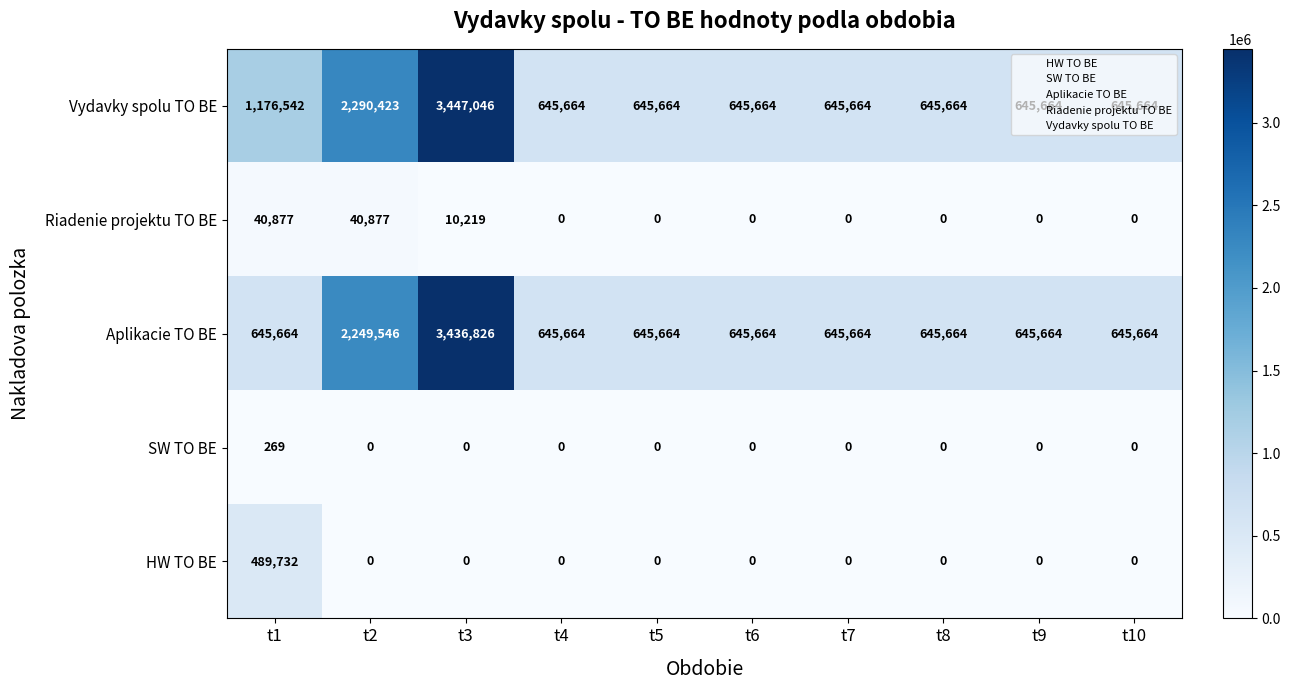

Count the Riadenie projektu TO BE values in the range 0 to 10219.

8